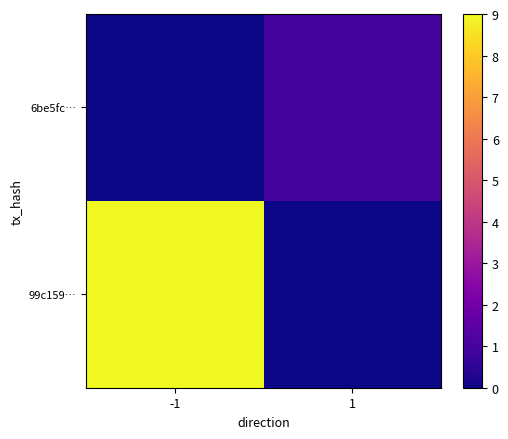

At how many categories does at least one series exceed 0?

2